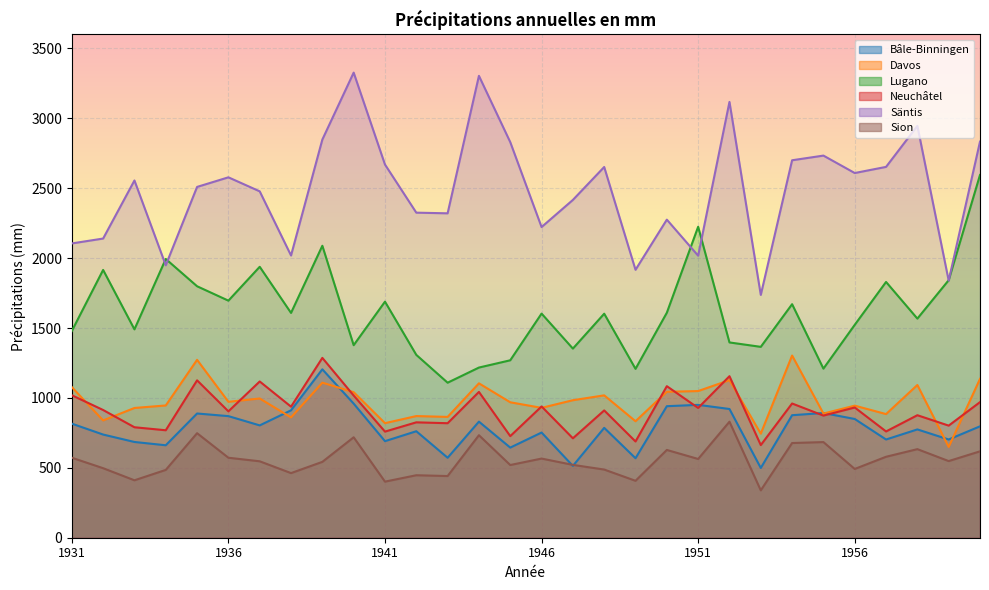

At which category does the chart reach its minimum across all series?

1953